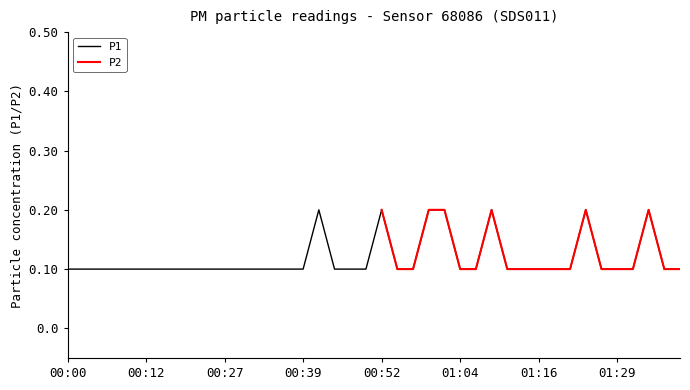

At which category does the chart reach its peak across all series?

00:42